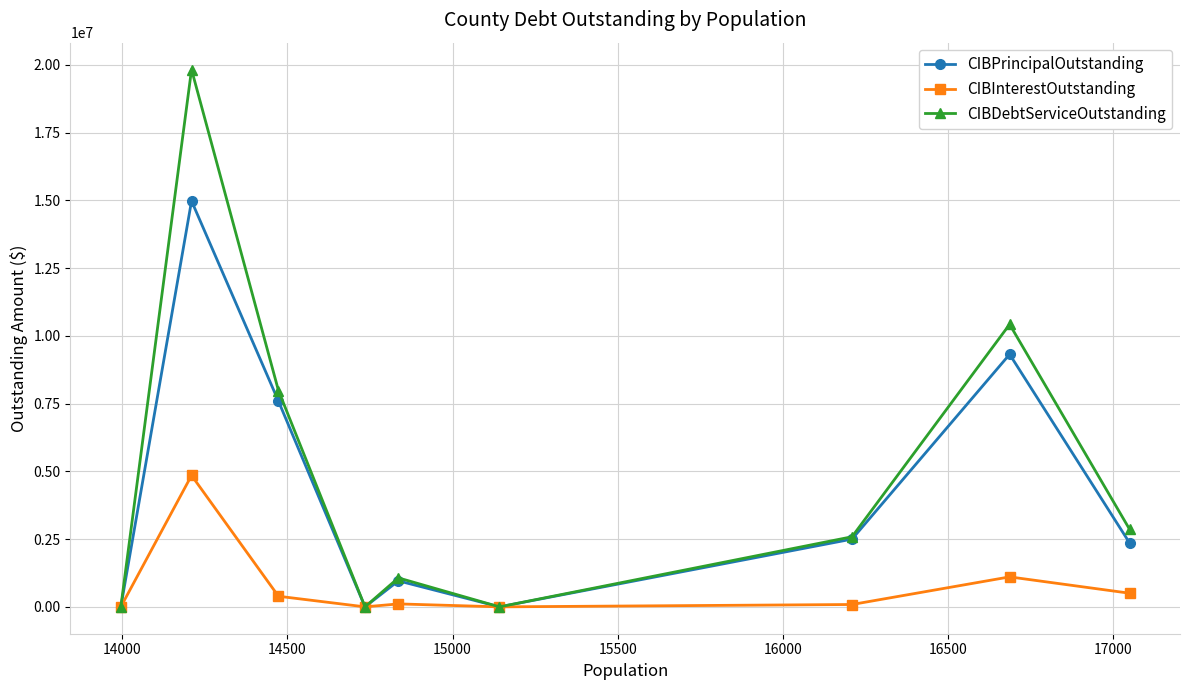

What is the value of the CIBDebtServiceOutstanding point at the 9th from the left?

2863678.2